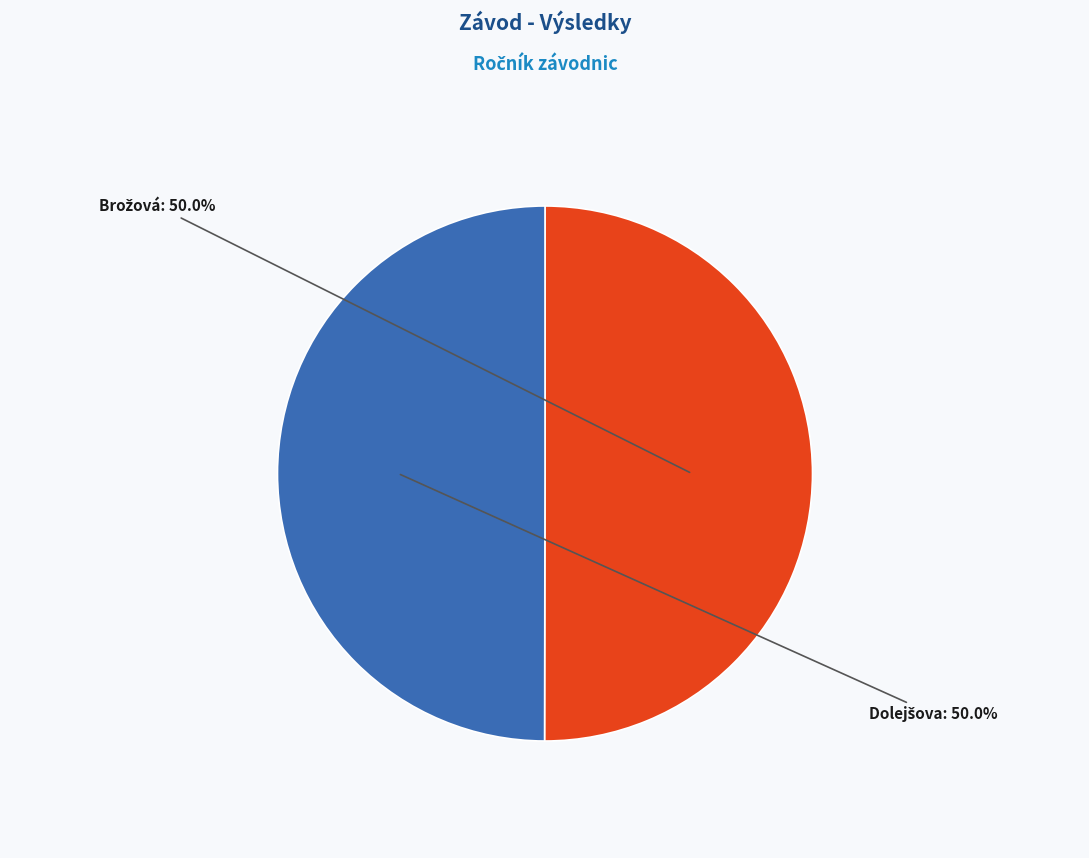

To the nearest percent, what is the average slice percentage?

50%